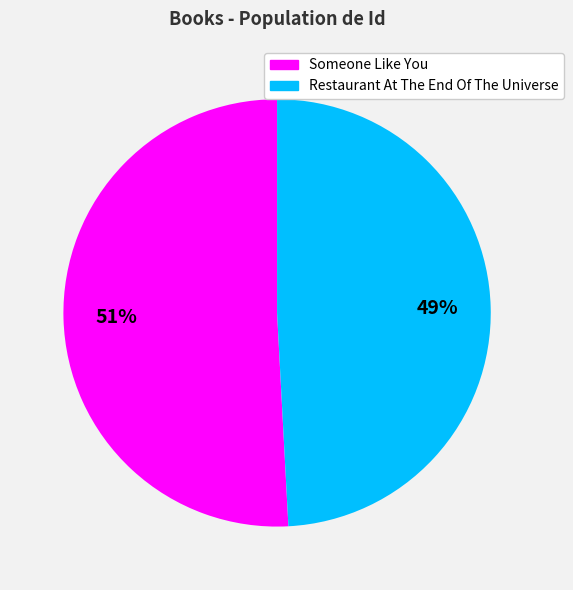

True or false: Restaurant At The End Of The Universe accounts for 49% of the total.

True